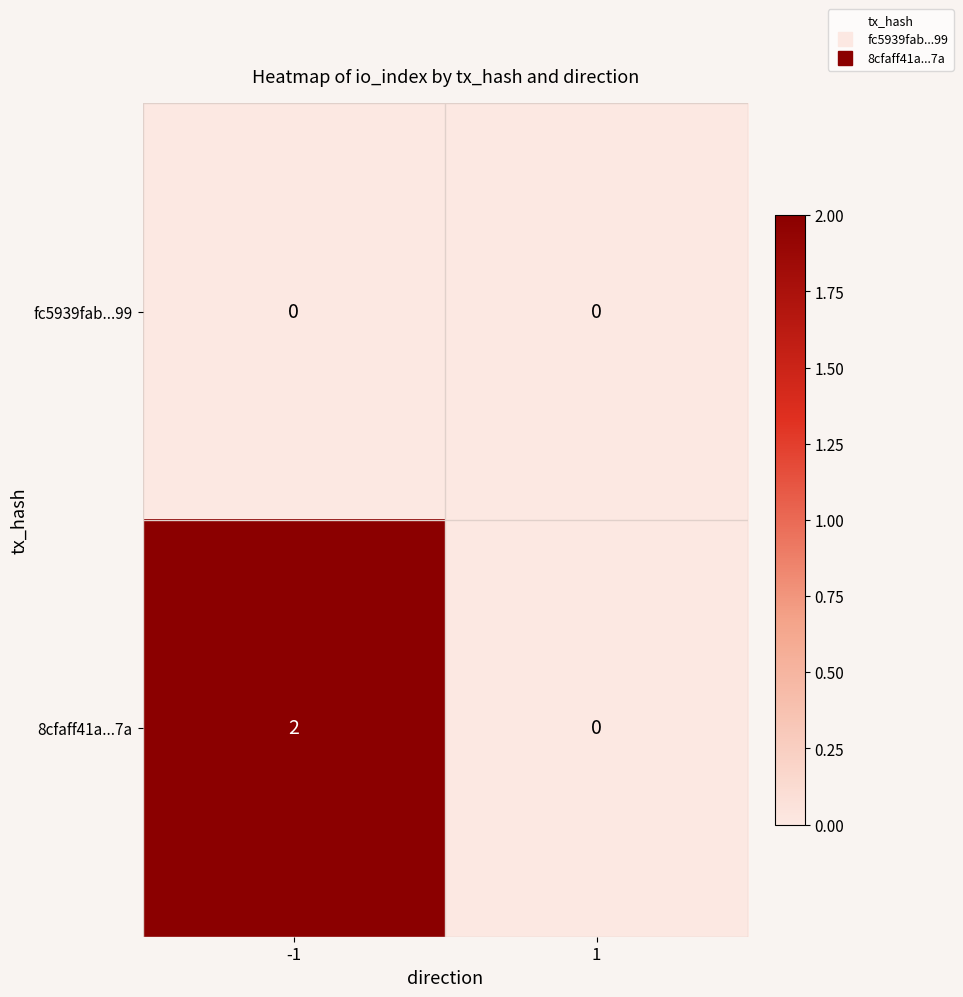

Reading left to right, what are all the values shown in this chart?

fc5939fab...99: 0	0
8cfaff41a...7a: 2	0